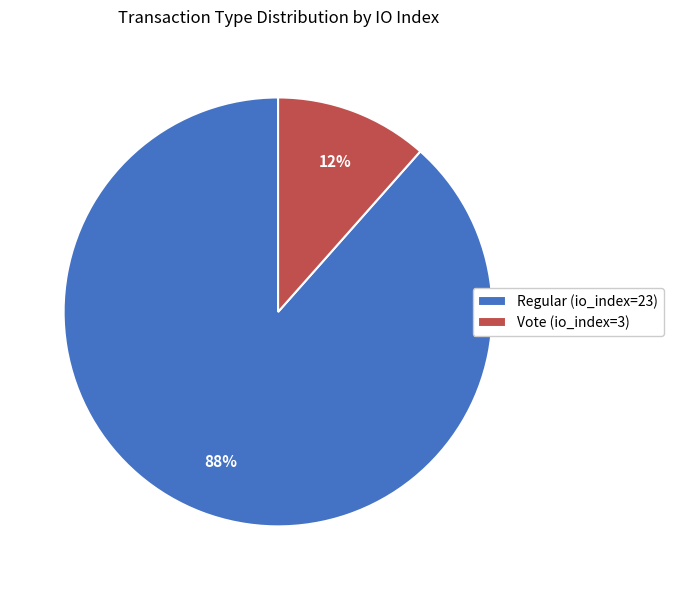

Combined, do Vote (io_index=3) and Regular (io_index=23) account for over 50%?

Yes